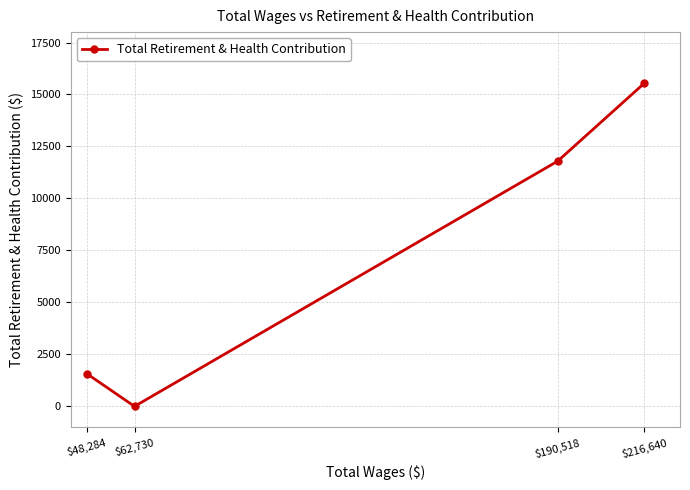

Between $48,284 and $216,640, which is larger?

$216,640